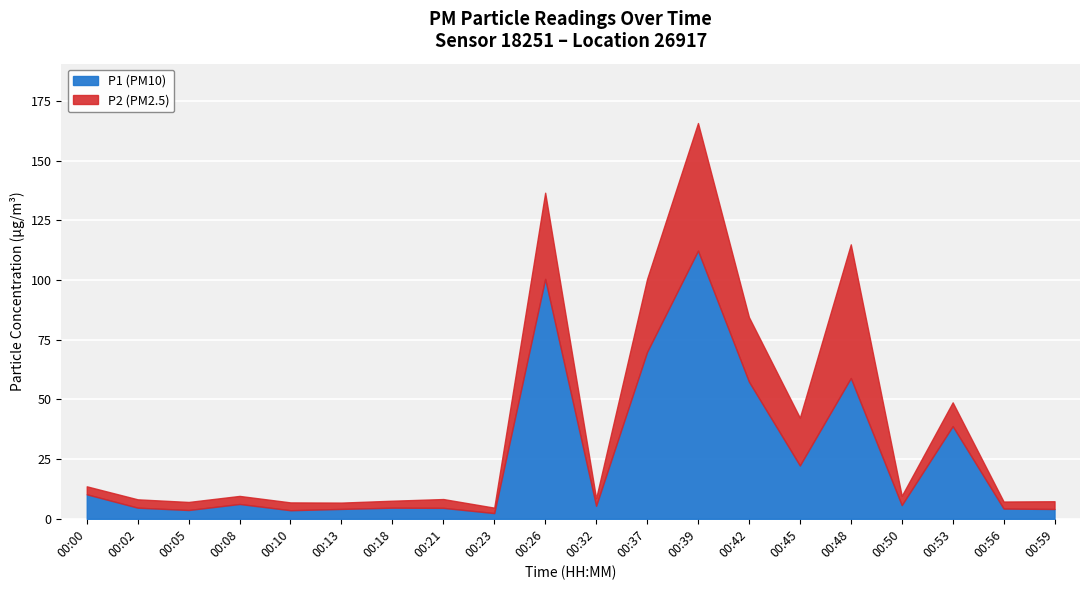

True or false: P2 and P1 intersect in this chart.

False